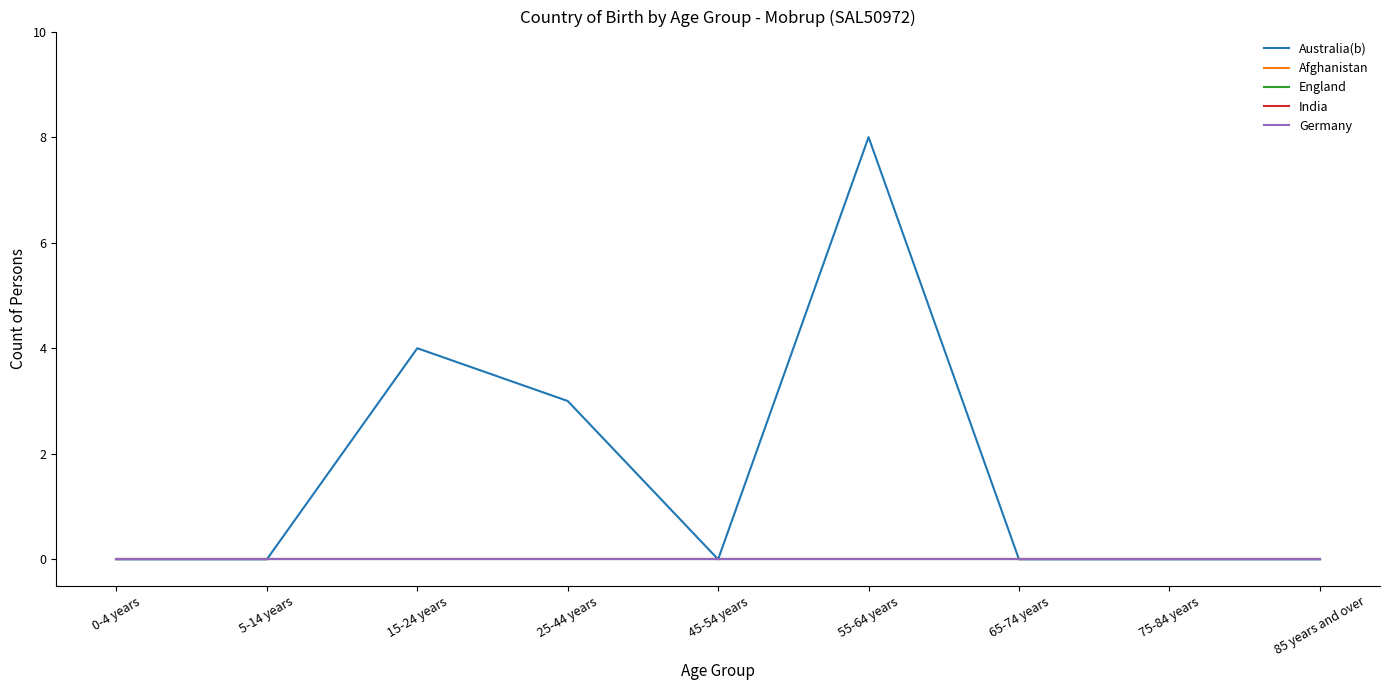

Is this an area chart (filled region under the line)?

No